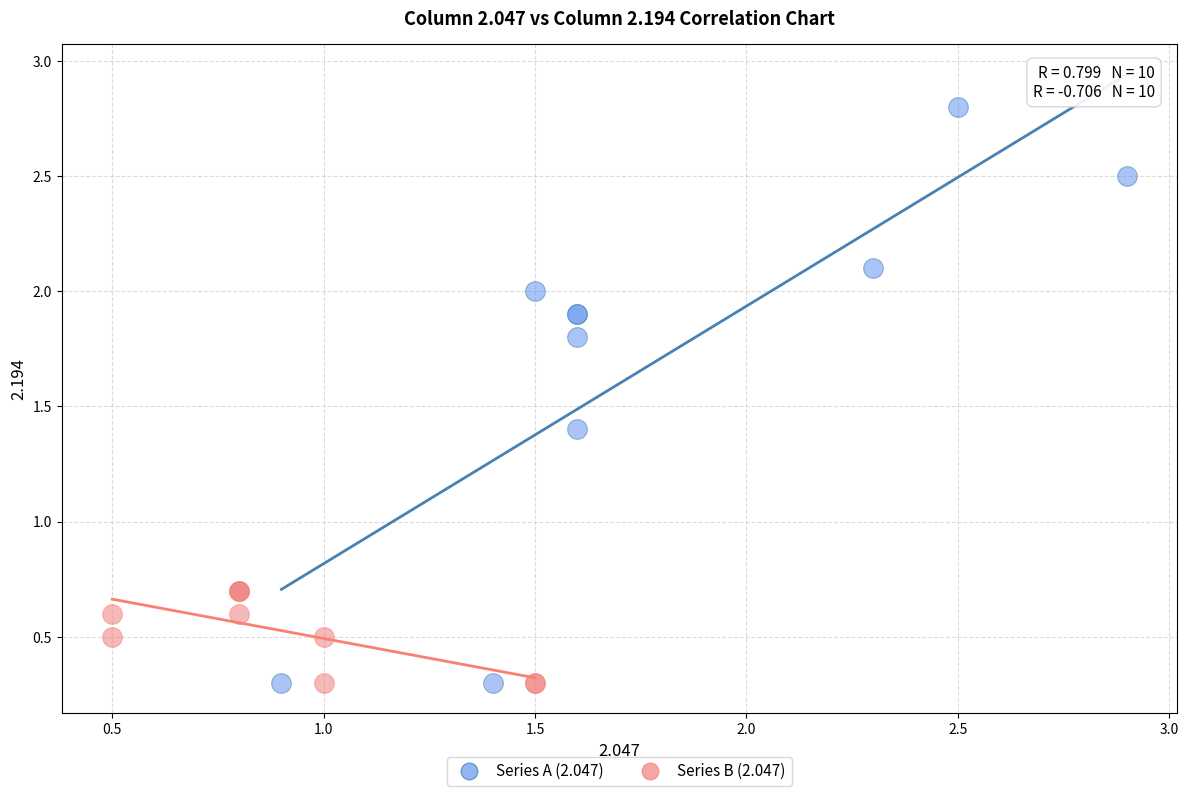

Which series reaches the maximum Y coordinate?

Series A (2.047)